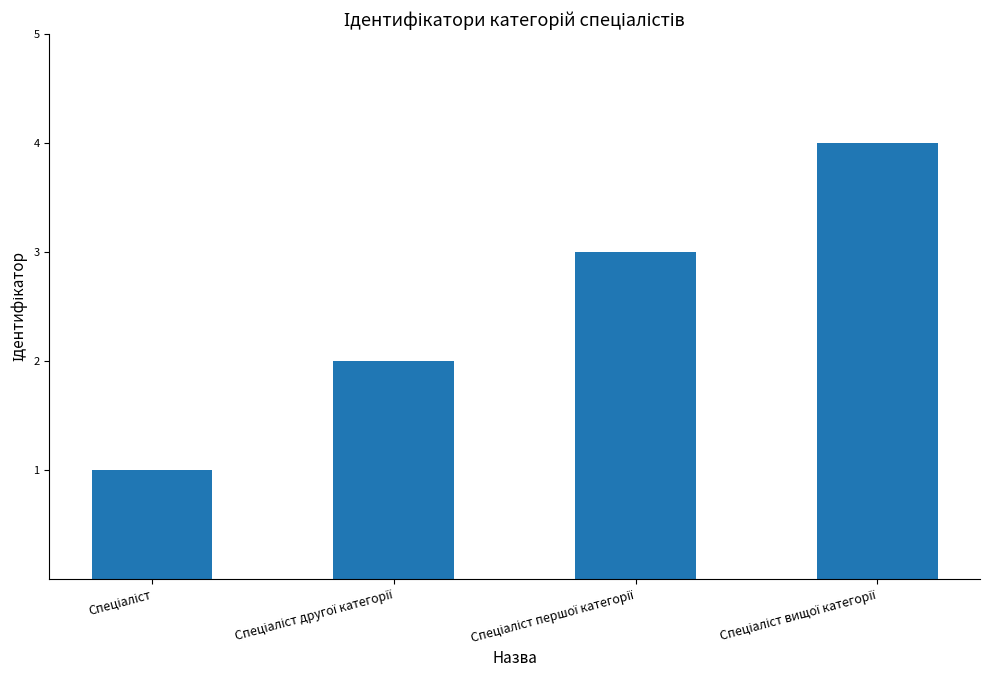

What is the maximum value shown in the chart?

4